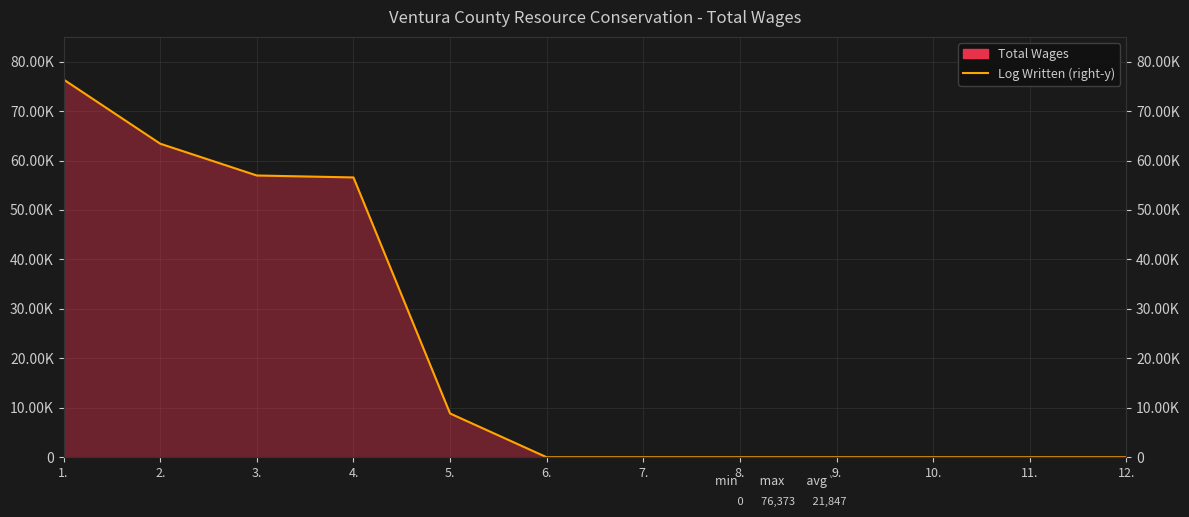

What is the label of the 6th point from the left?

6.